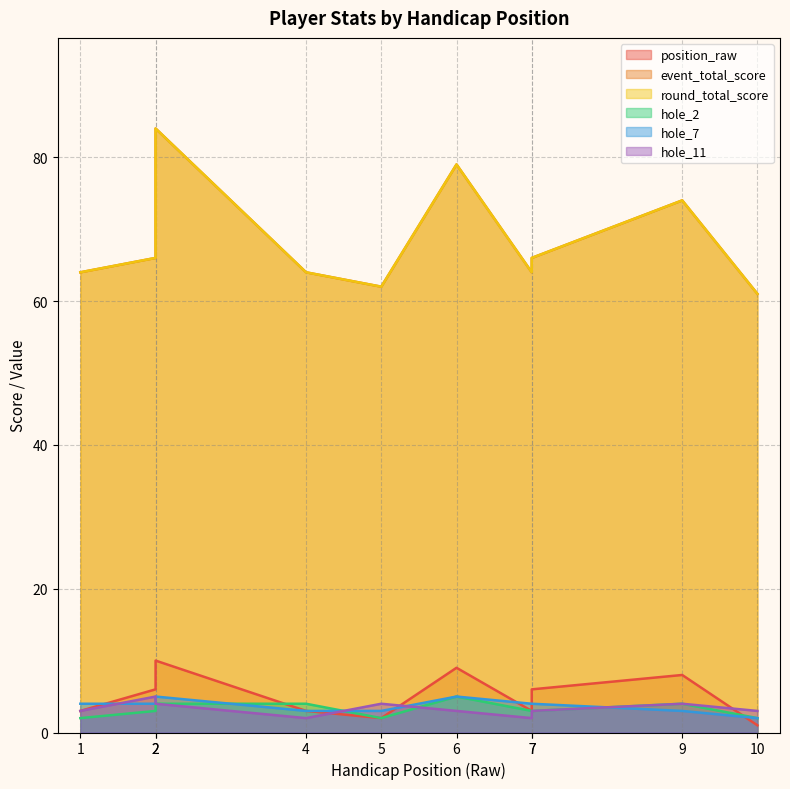

Is the value of event_total_score at 1 greater than the value of hole_2 at 7?

Yes